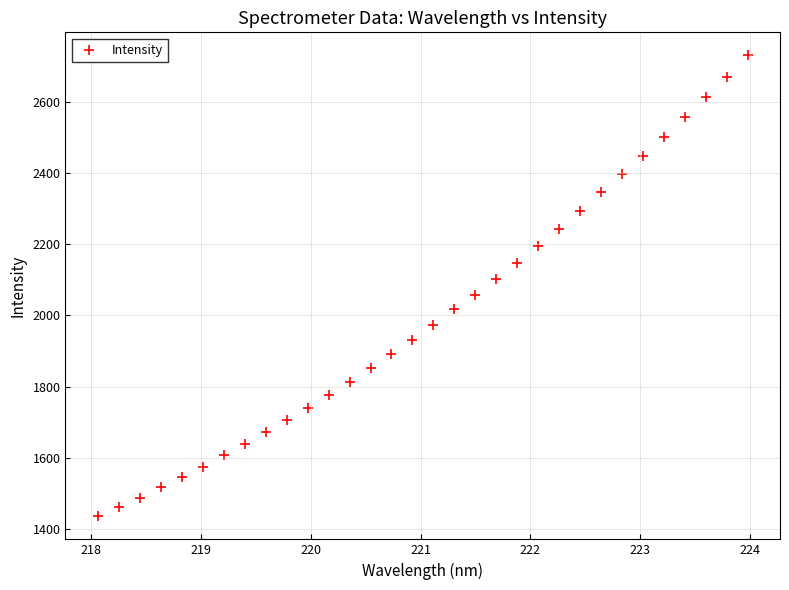

What is the range of X values (max minus min)?

5.9